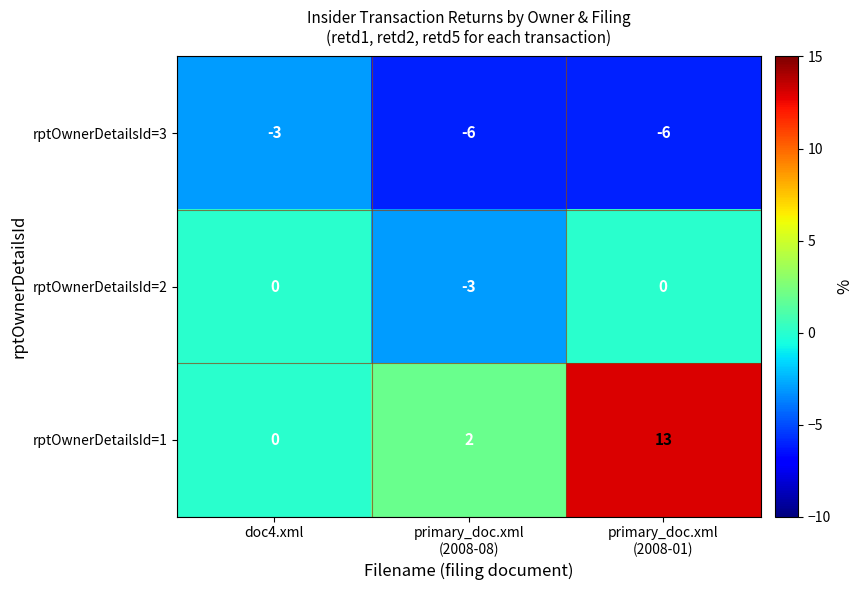

At which label is rptOwnerDetailsId=3 closest to -4?

doc4.xml